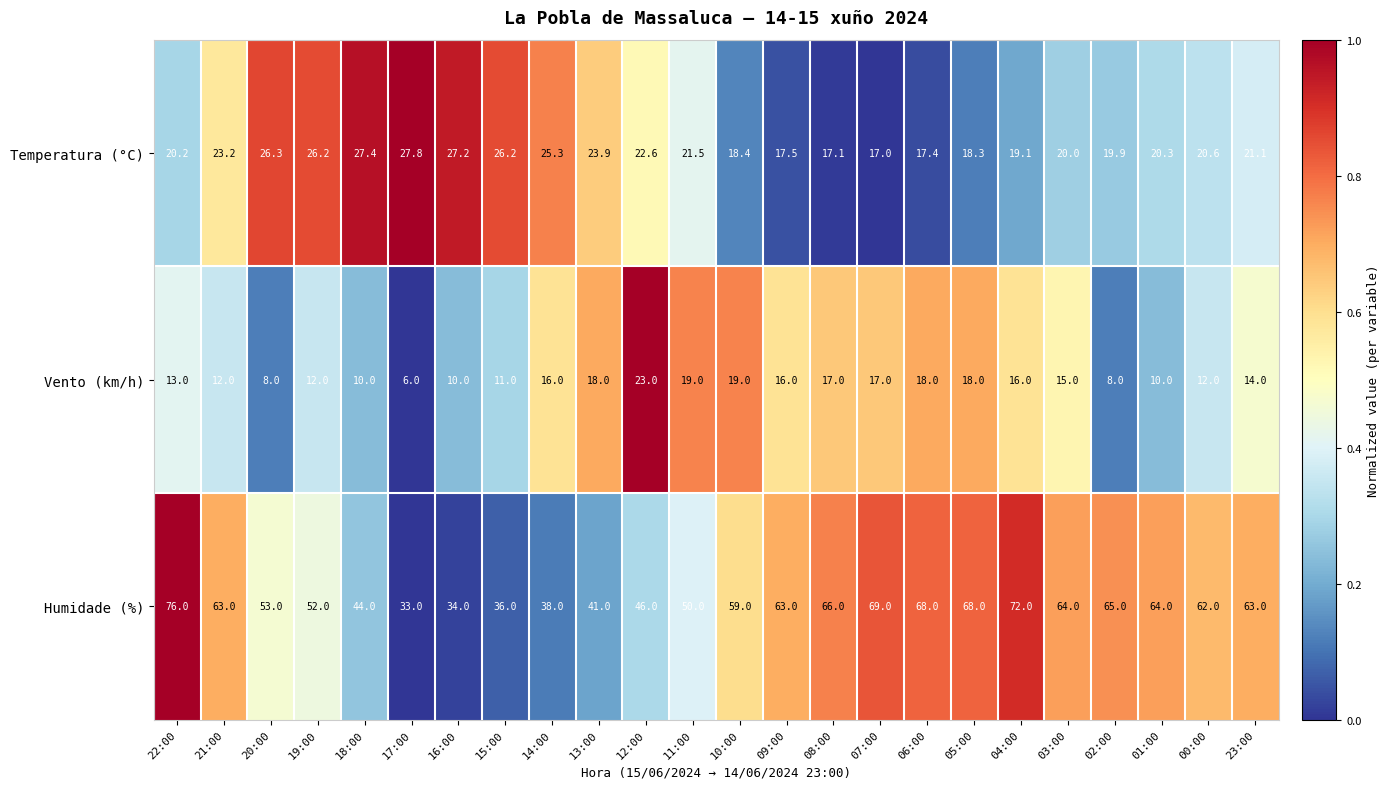

Rank the series by their average value, from highest to lowest.

Humidade (%), Temperatura (°C), Vento (km/h)